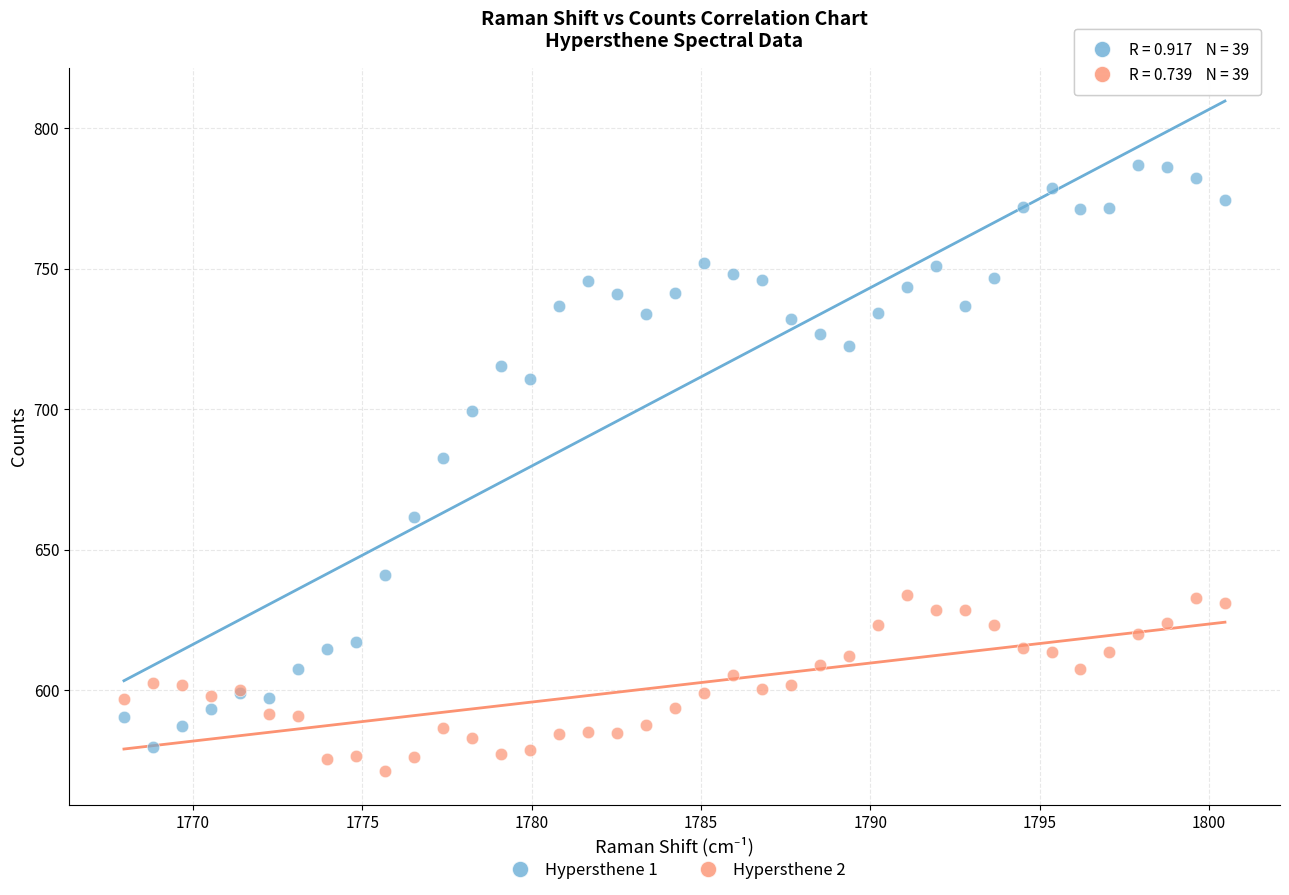

Across all series, what Y value is closest to 678?

682.6